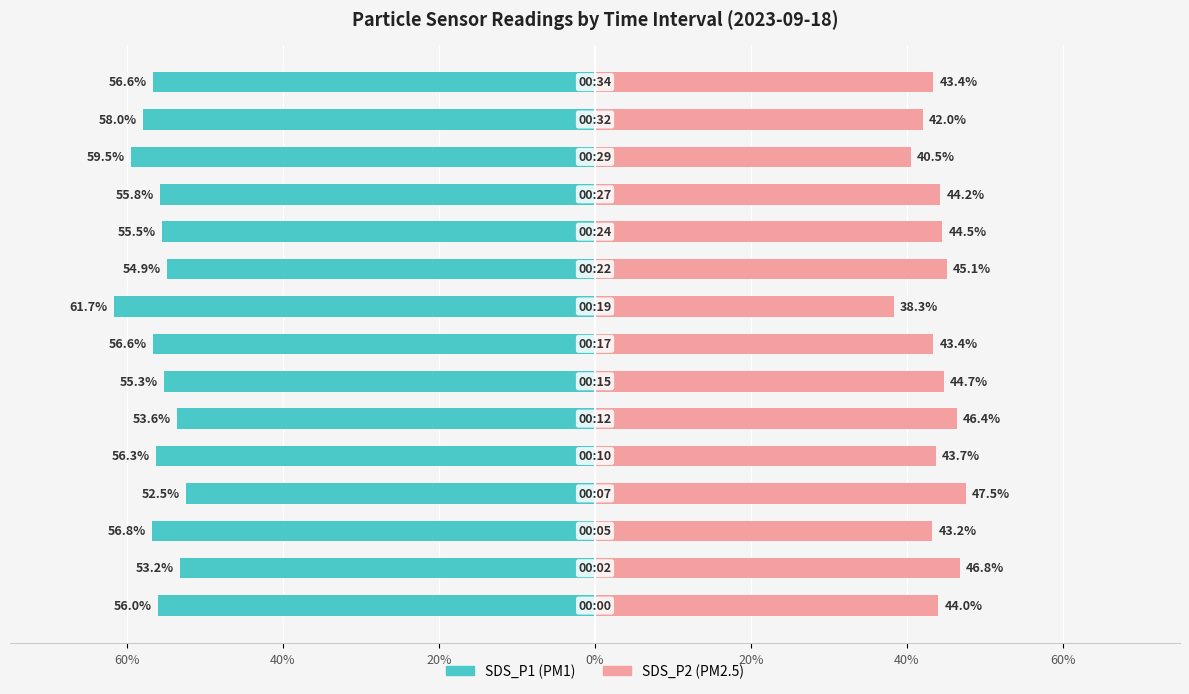

Reading right to left, list all the values displayed in this chart.

SDS_P1: -56.6	-58.0	-59.5	-55.8	-55.5	-54.9	-61.7	-56.6	-55.3	-53.6	-56.3	-52.5	-56.8	-53.2	-56.0
SDS_P2: 43.4	42.0	40.5	44.2	44.5	45.1	38.3	43.4	44.7	46.4	43.7	47.5	43.2	46.8	44.0